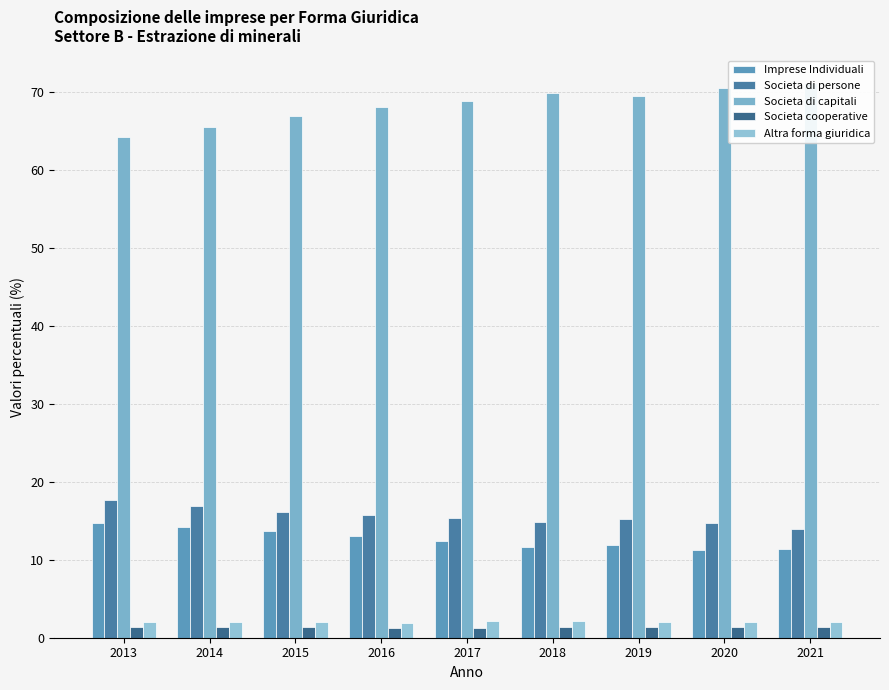

List the series in order of their peak value, lowest first.

Societa cooperative, Altra forma giuridica, Imprese Individuali, Societa di persone, Societa di capitali